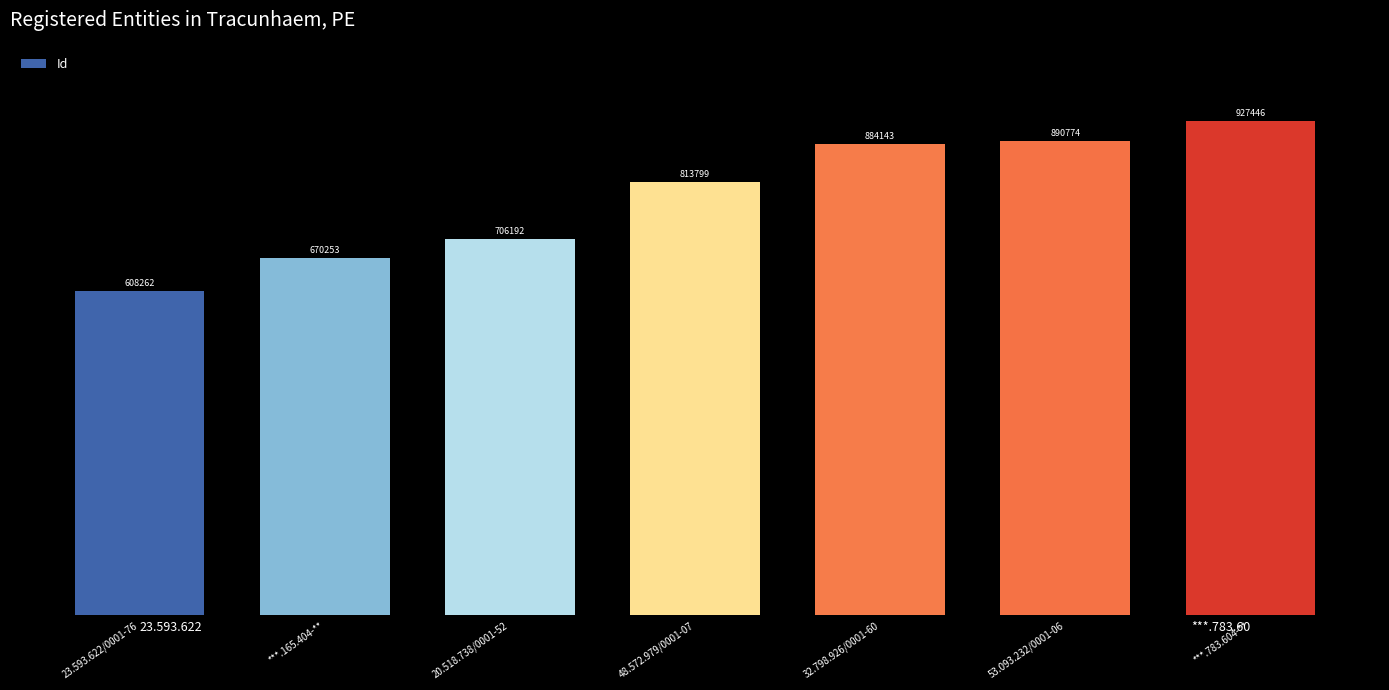

What is the ratio of the value at ***.165.404-** to the value at ***.783.604-**?

0.7